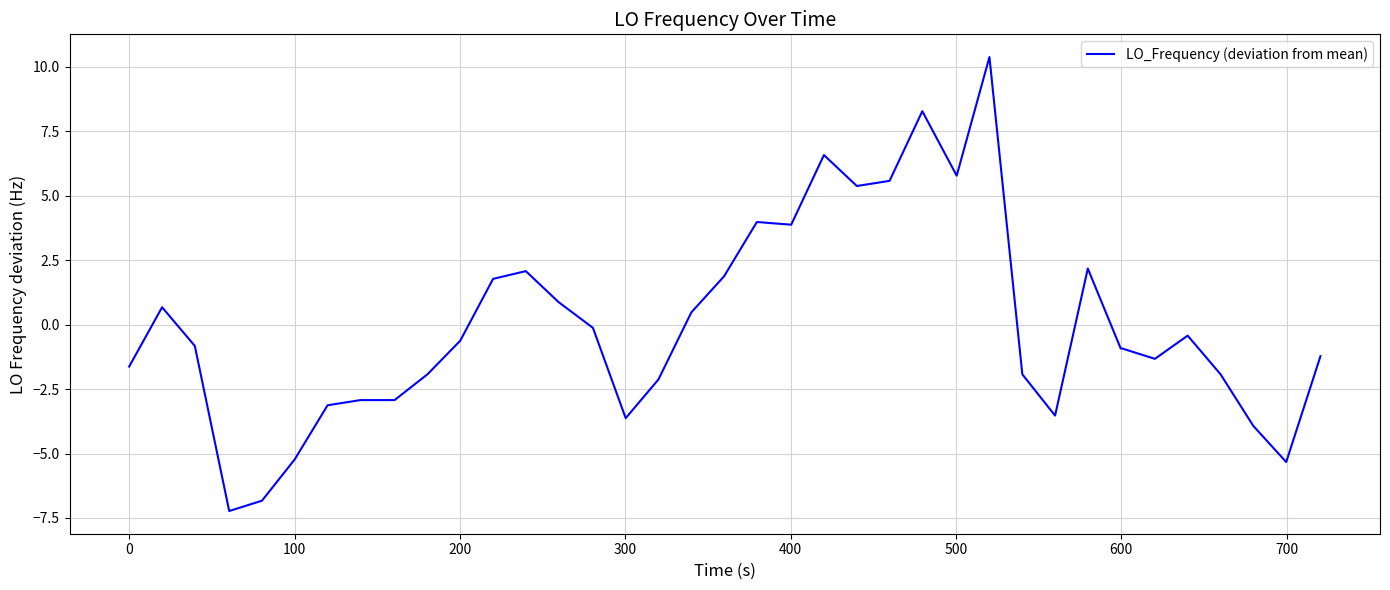

What is the greatest value displayed?

10.4